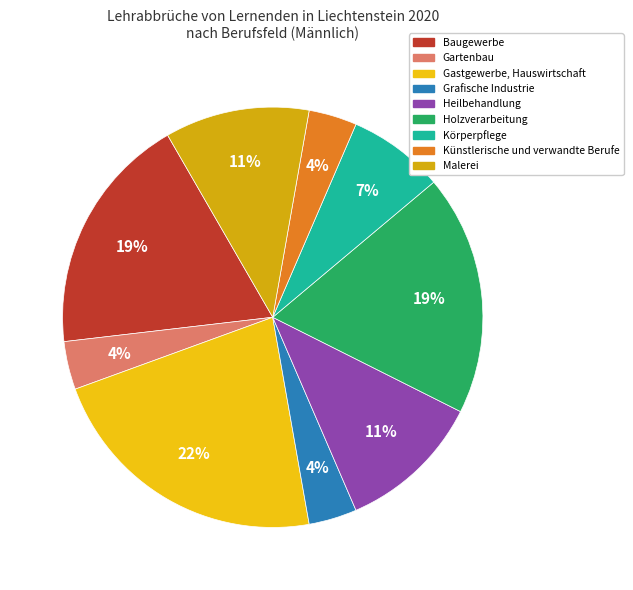

What is the change in value from Körperpflege to Malerei?

+1